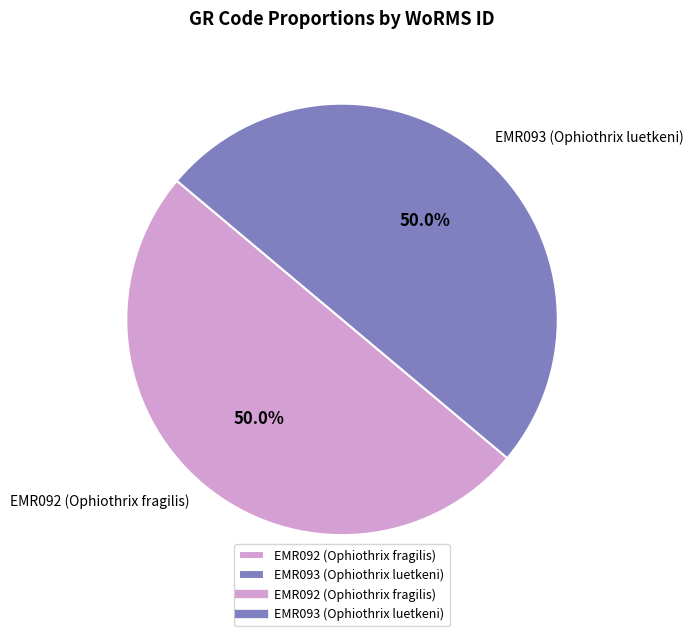

The EMR093 (Ophiothrix luetkeni) slice represents 50% of the pie. True or false?

True